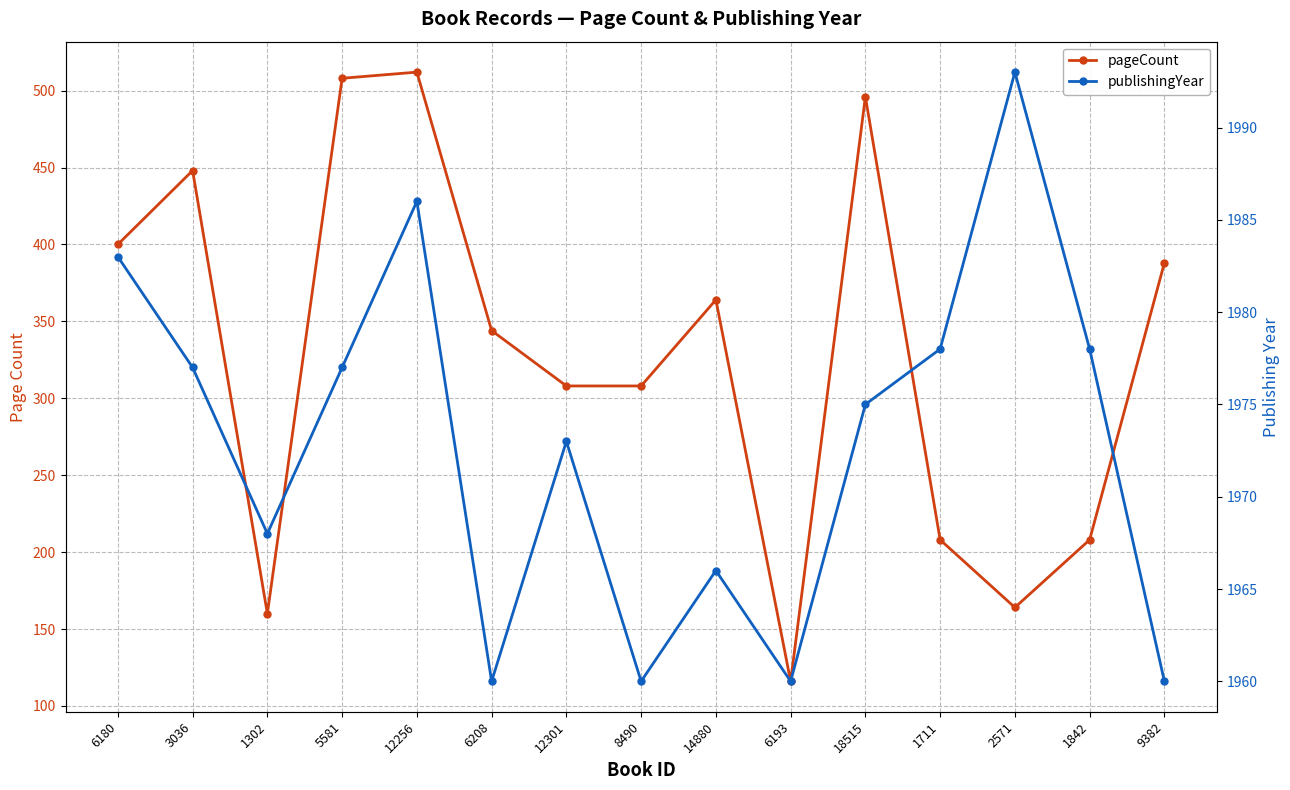

Which label corresponds to the smallest value in the chart?

6193